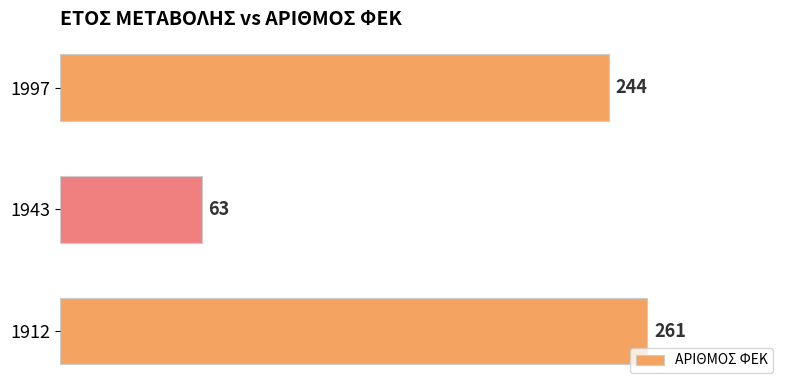

List the labels in order of value, largest first.

1912, 1997, 1943